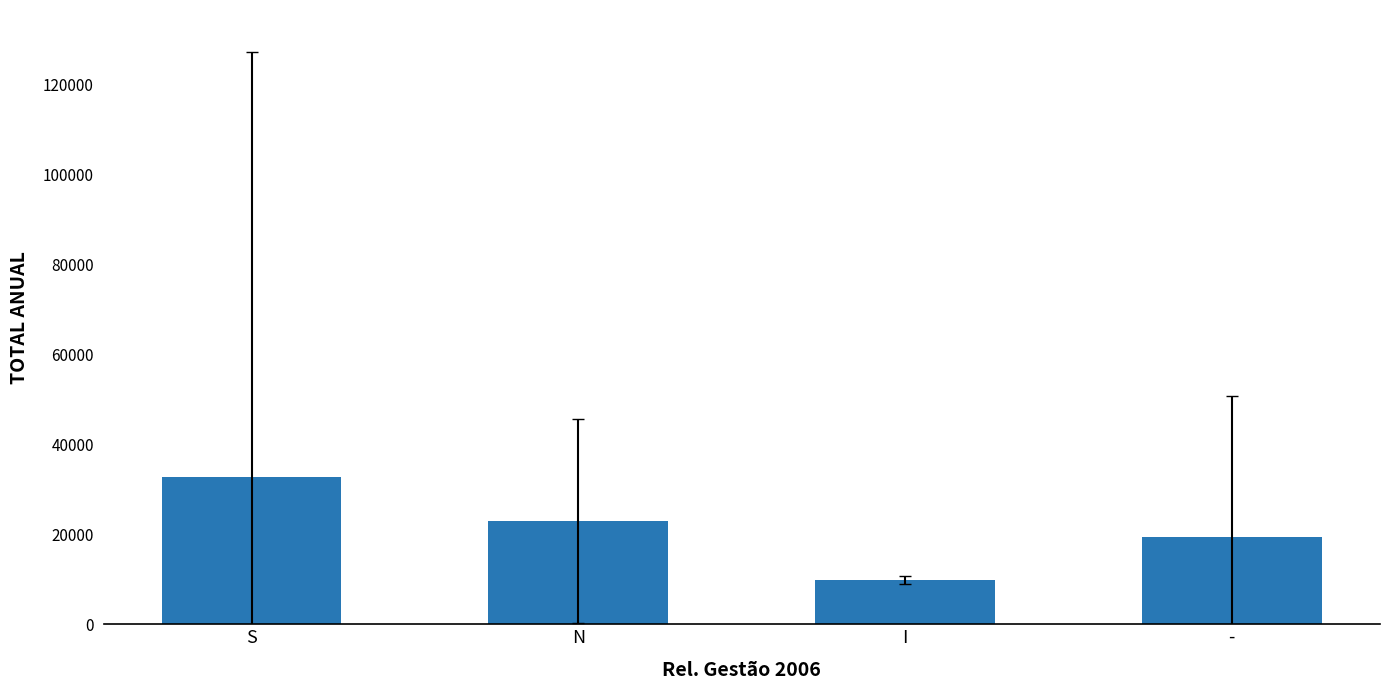

What is the difference between the second highest and second lowest values?

3556.4